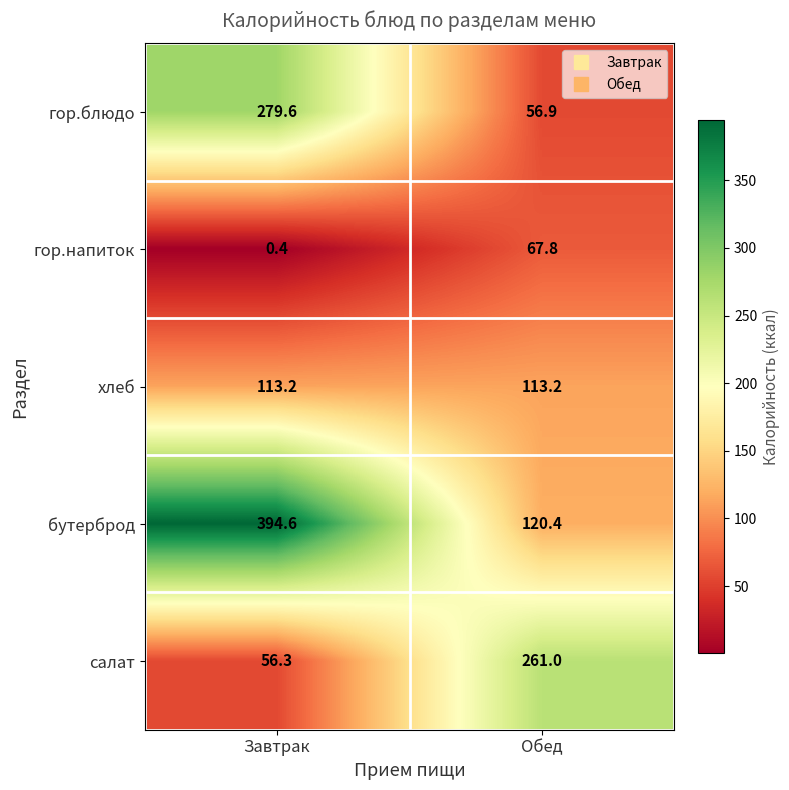

List the series in order of their peak value, highest first.

бутерброд, гор.блюдо, салат, хлеб, гор.напиток